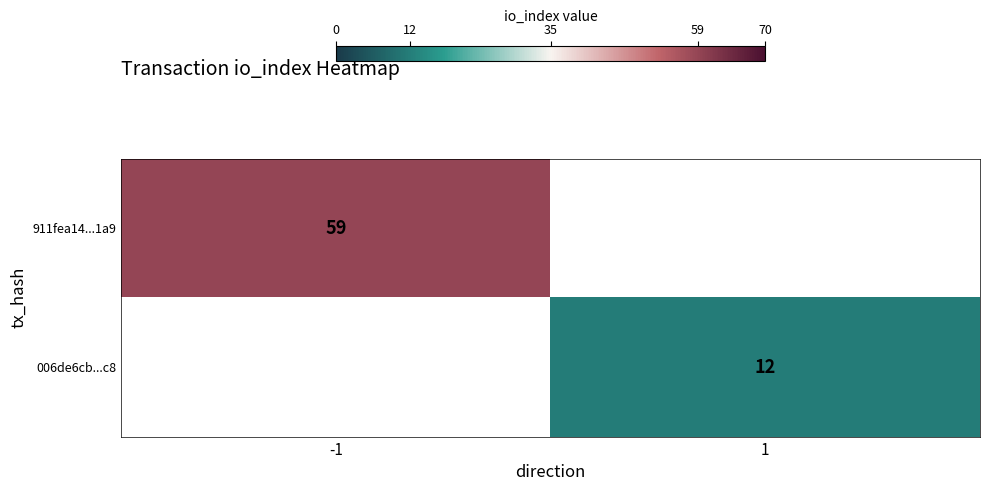

The value of 911fea14...1a9 at -1 is 28. True or false?

False